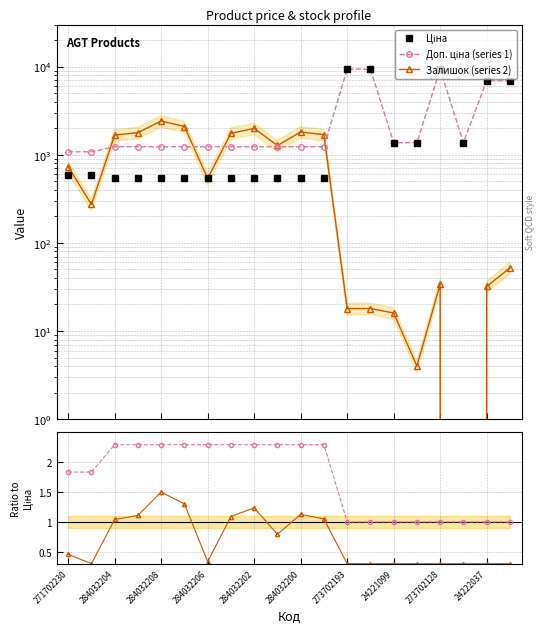

How many data points does each series have?

20